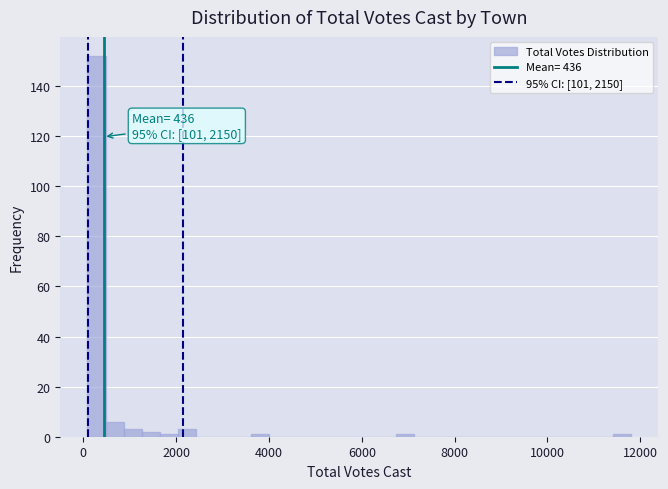

Around what value on the x-axis is the tallest bar? Give the approximate position of its centre, as read against the axis.

200